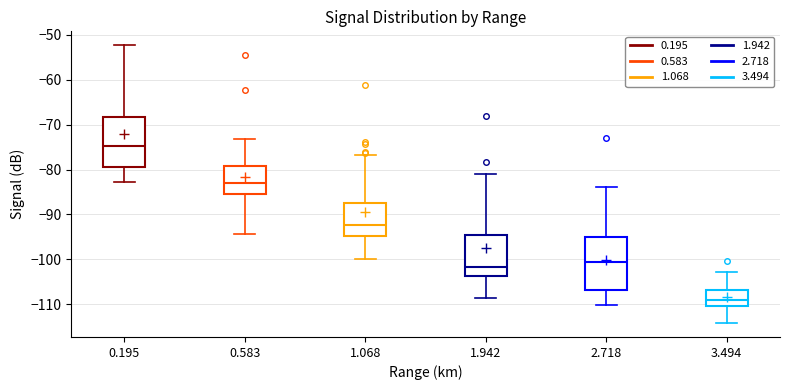

Reading left to right, read every box against the y-axis: the position of its median line, the range the box covers, and the ends of its whiskers. The values are not printed on the chart, so give them approximately, as read against the axis.

0.195: median -75, box -79 to -68, whiskers -83 to -52
0.583: median -83, box -85 to -79, whiskers -94 to -73
1.068: median -92, box -95 to -87, whiskers -100 to -77
1.942: median -102, box -104 to -94, whiskers -109 to -81
2.718: median -101, box -107 to -95, whiskers -110 to -84
3.494: median -109, box -110 to -107, whiskers -114 to -103